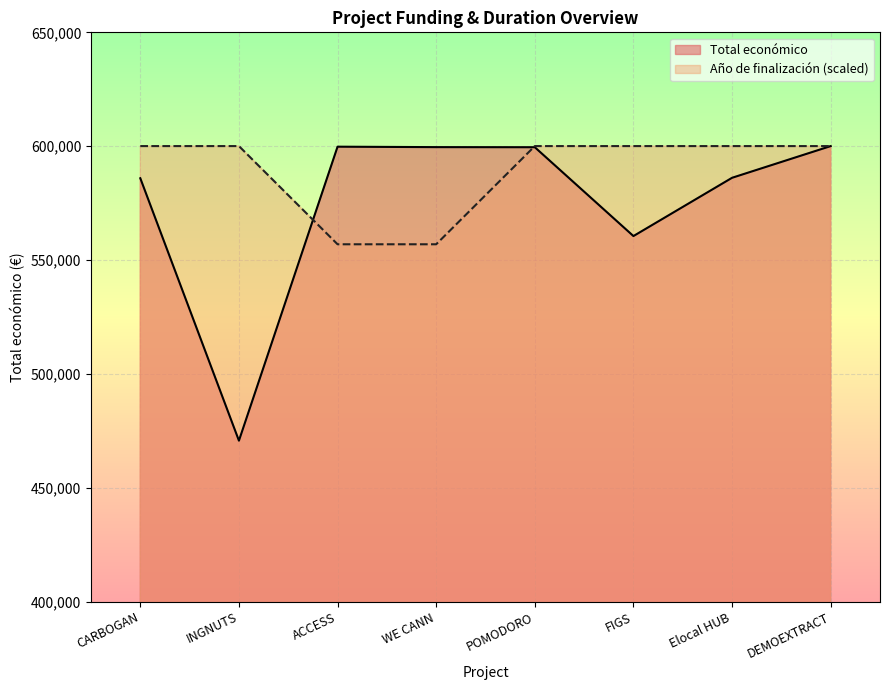

Reading right to left, list all the values displayed in this chart.

Total económico: 600043.0	586120.0	560529.0	599540.0	599584.0	599779.0	470675.0	585914.0
Año de finalización: 600043.0	600043.0	600043.0	600043.0	556920.3	556920.3	600043.0	600043.0